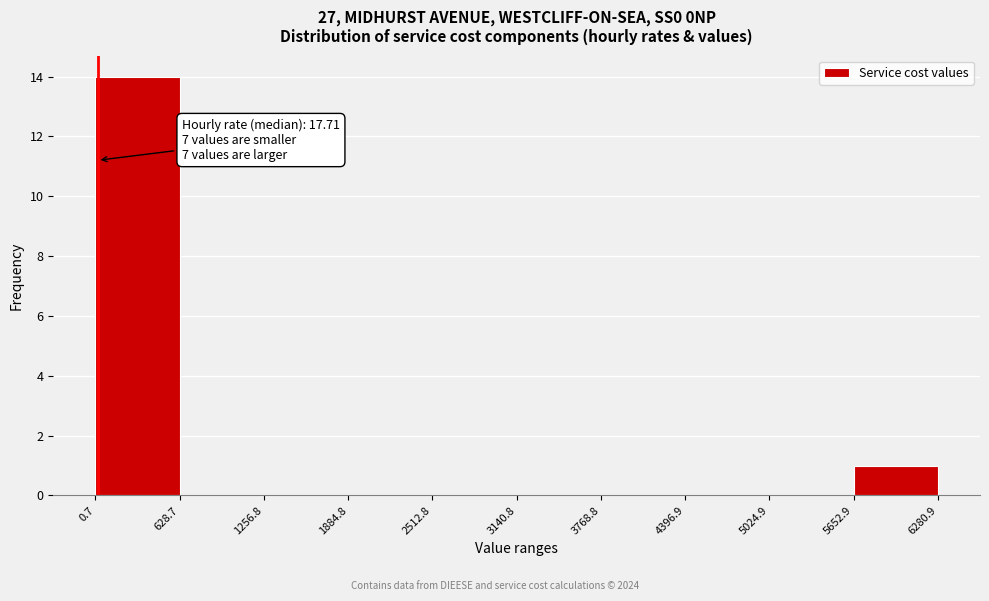

Over which range of the x-axis is the bar tallest?

0.7 to 628.7